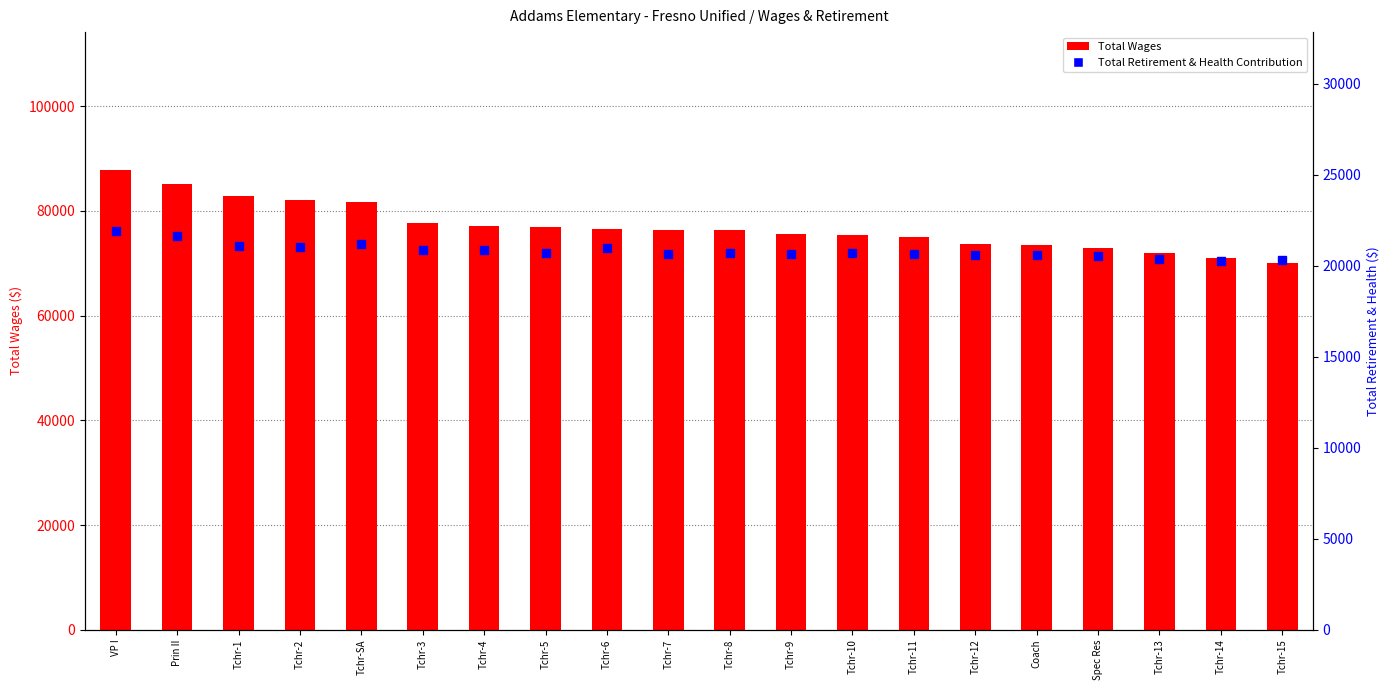

List the series in order of their peak value, lowest first.

Total Retirement & Health Contribution, Total Wages